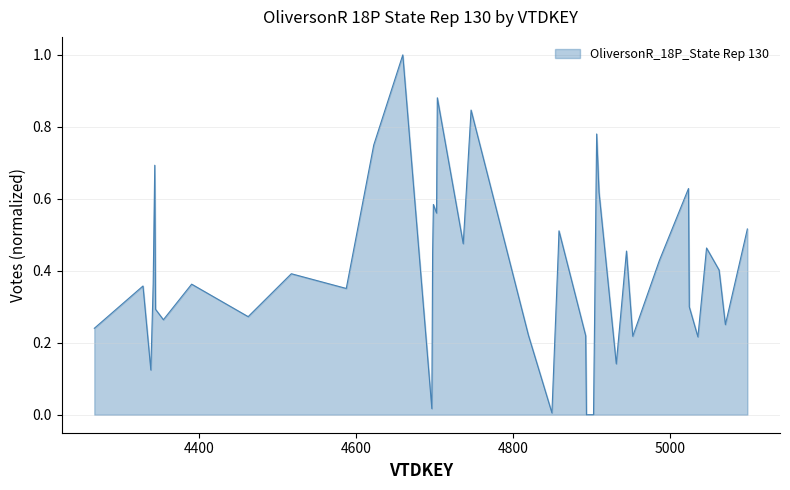

What is the greatest value displayed?

1.0